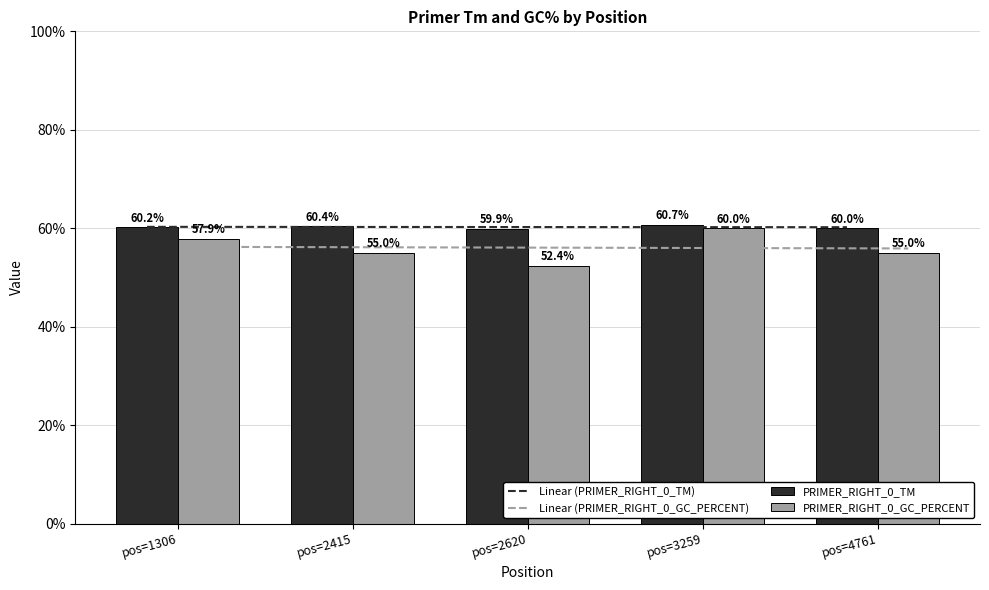

Is the value of PRIMER_RIGHT_0_GC_PERCENT at pos=3259 greater than the value of PRIMER_RIGHT_0_TM at pos=4761?

Yes